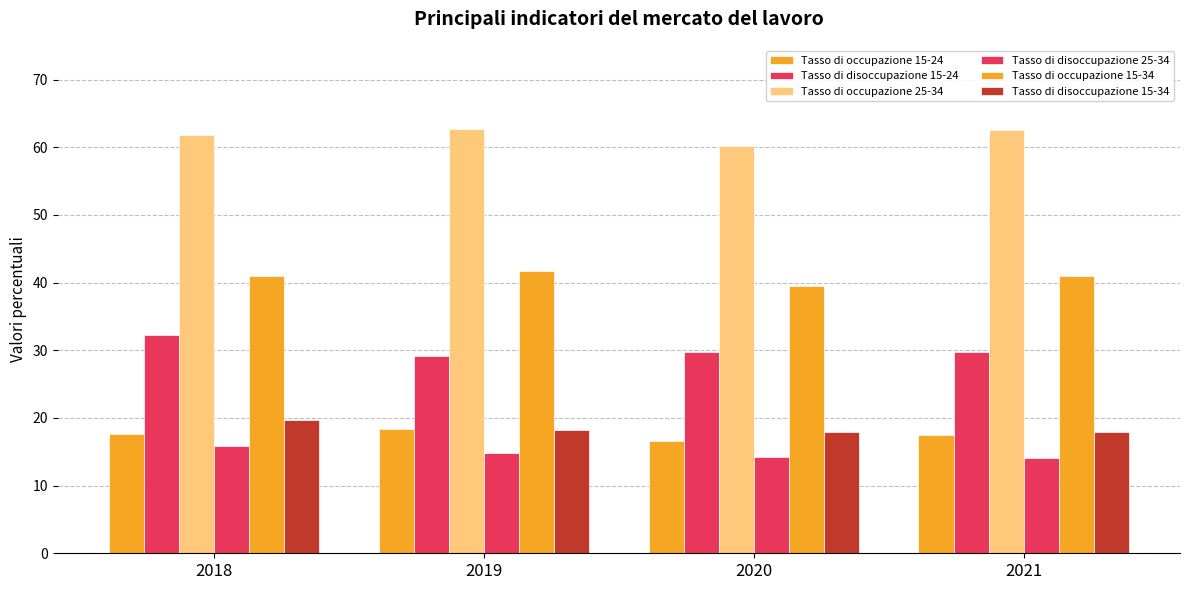

Are the bars horizontal?

No